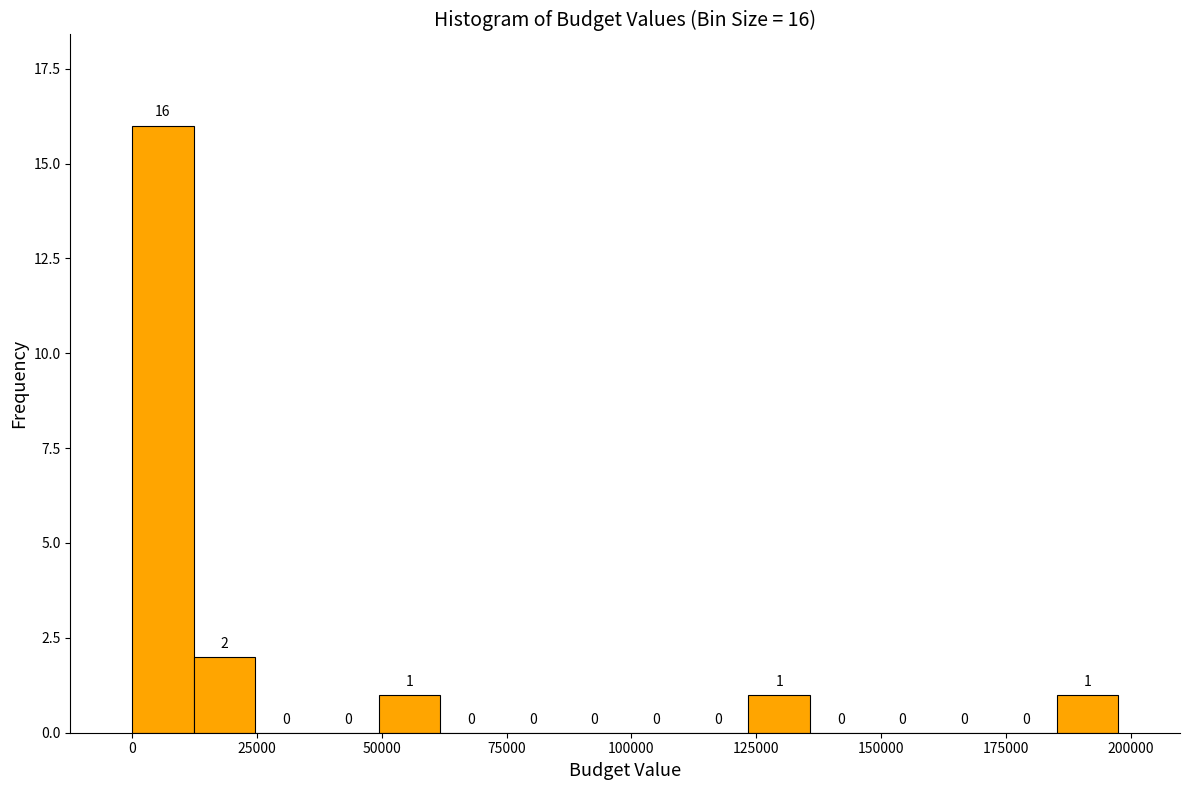

Around what value on the x-axis is the tallest bar? Give the approximate position of its centre, as read against the axis.

5000